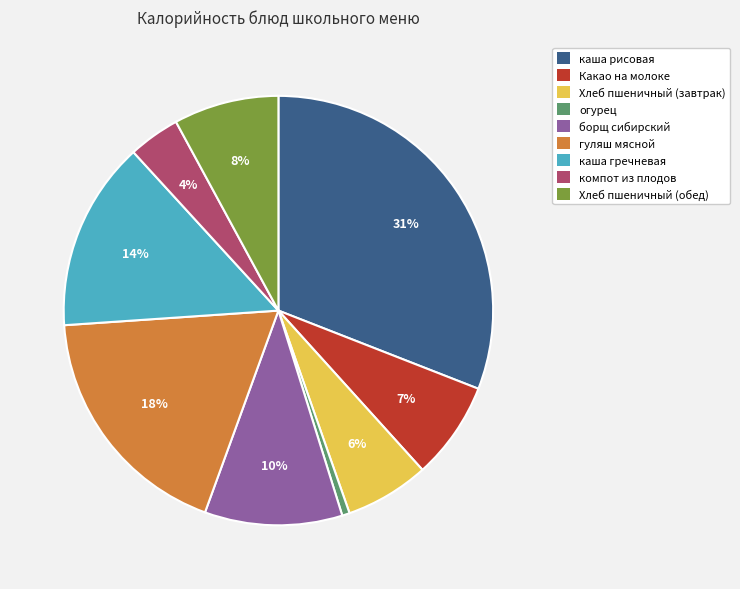

The каша рисовая slice represents 31% of the pie. True or false?

True